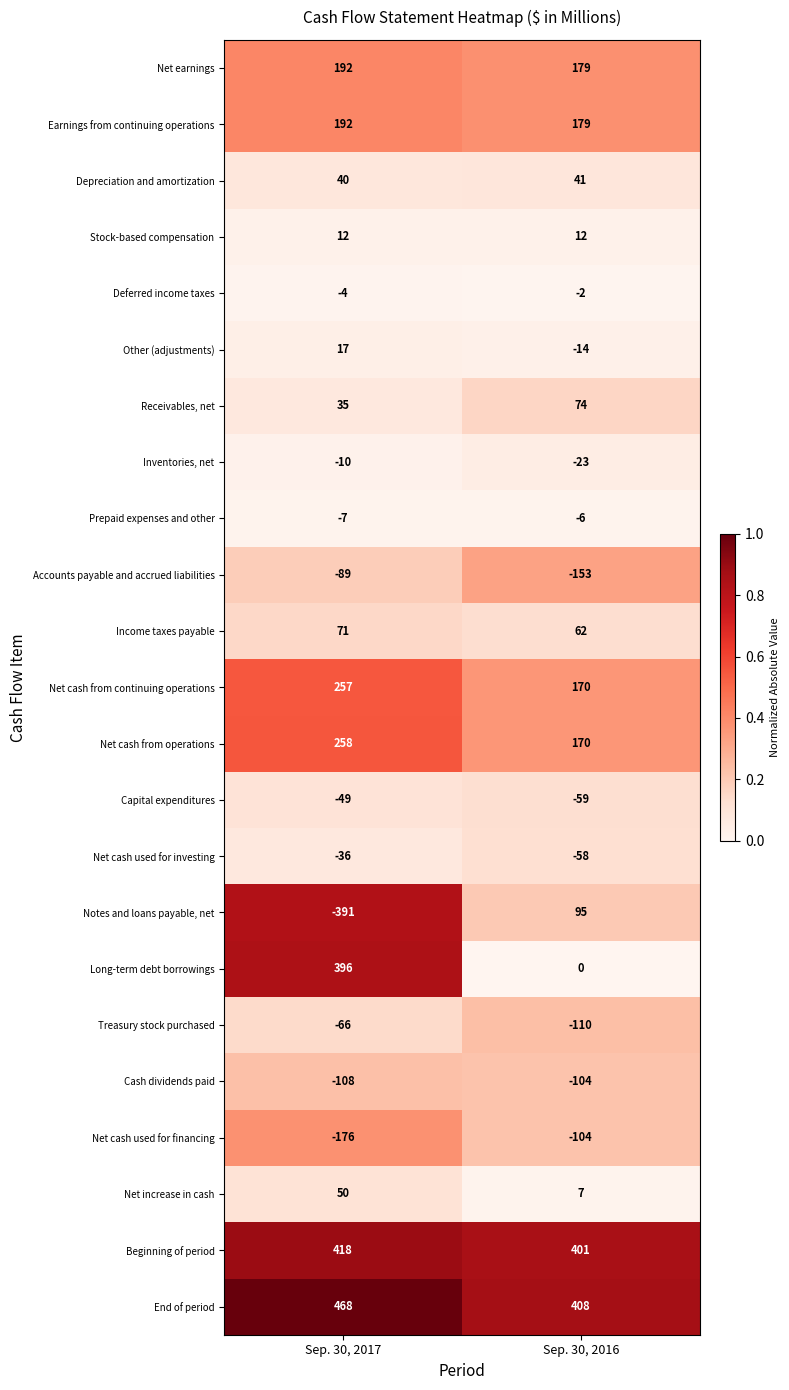

List the labels in order of Net cash used for financing value, smallest first.

Sep. 30, 2017, Sep. 30, 2016